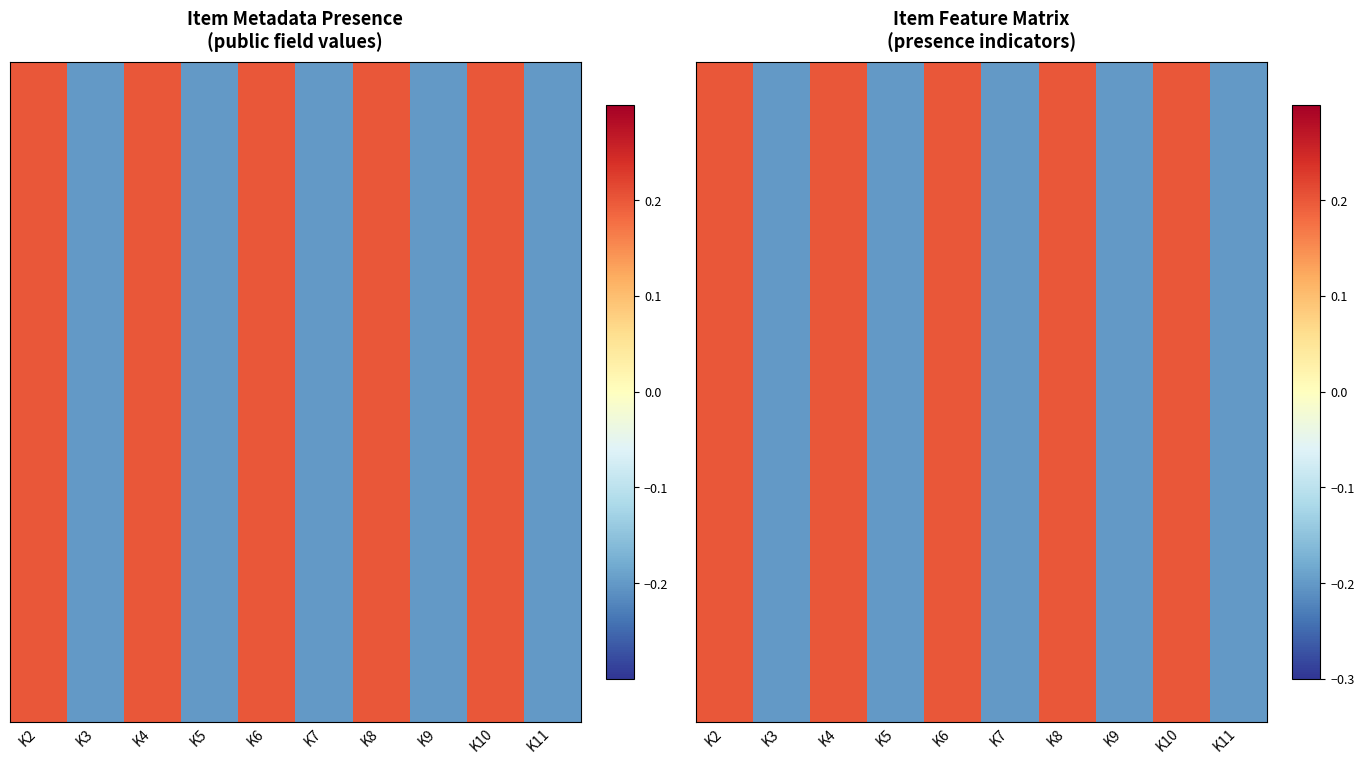

Reading right to left, extract all data points from this chart.

27101: -0.2	0.2	-0.2	0.2	-0.2	0.2	-0.2	0.2	-0.2	0.2
27100: -0.2	0.2	-0.2	0.2	-0.2	0.2	-0.2	0.2	-0.2	0.2
27099: -0.2	0.2	-0.2	0.2	-0.2	0.2	-0.2	0.2	-0.2	0.2
27098: -0.2	0.2	-0.2	0.2	-0.2	0.2	-0.2	0.2	-0.2	0.2
27097: -0.2	0.2	-0.2	0.2	-0.2	0.2	-0.2	0.2	-0.2	0.2